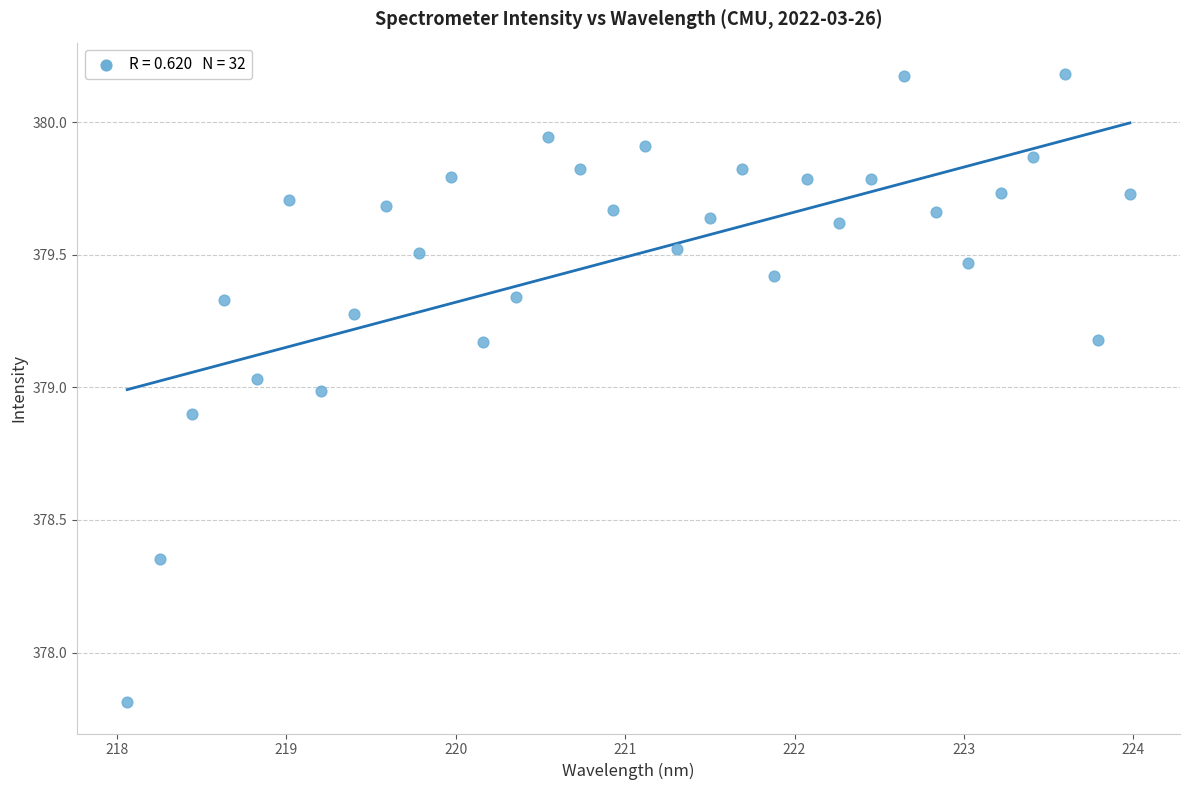

What is the range of X values (max minus min)?

5.9